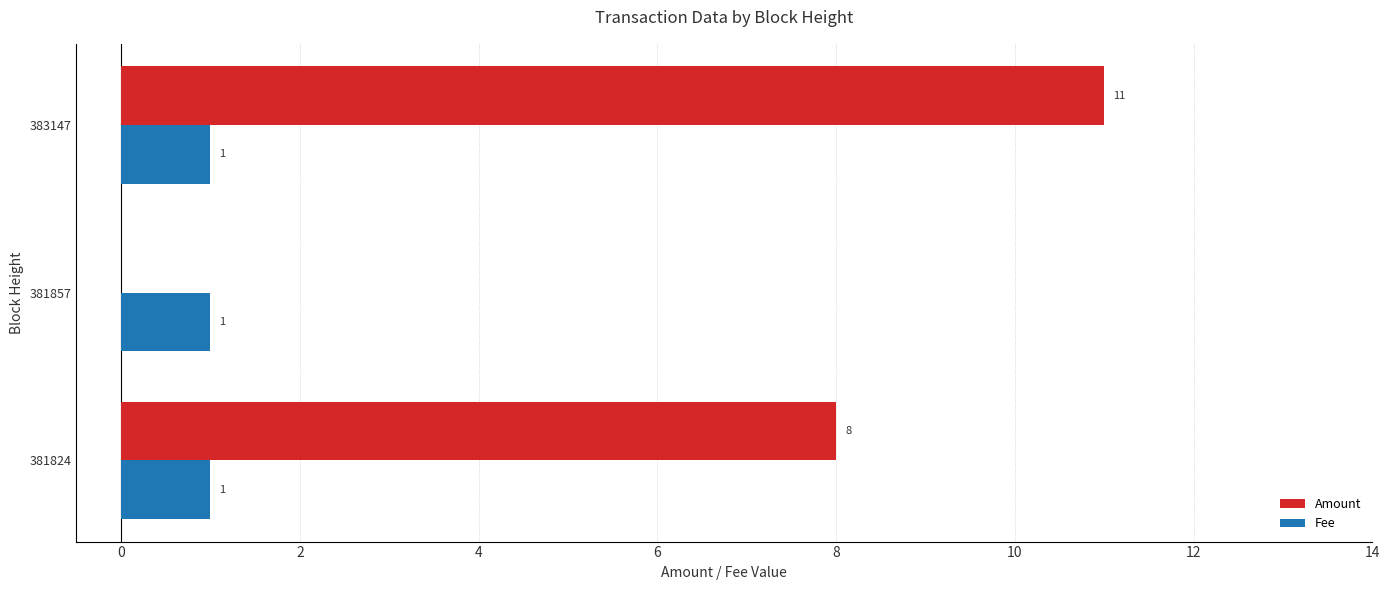

Where is Amount nearest to the value 5?

381824